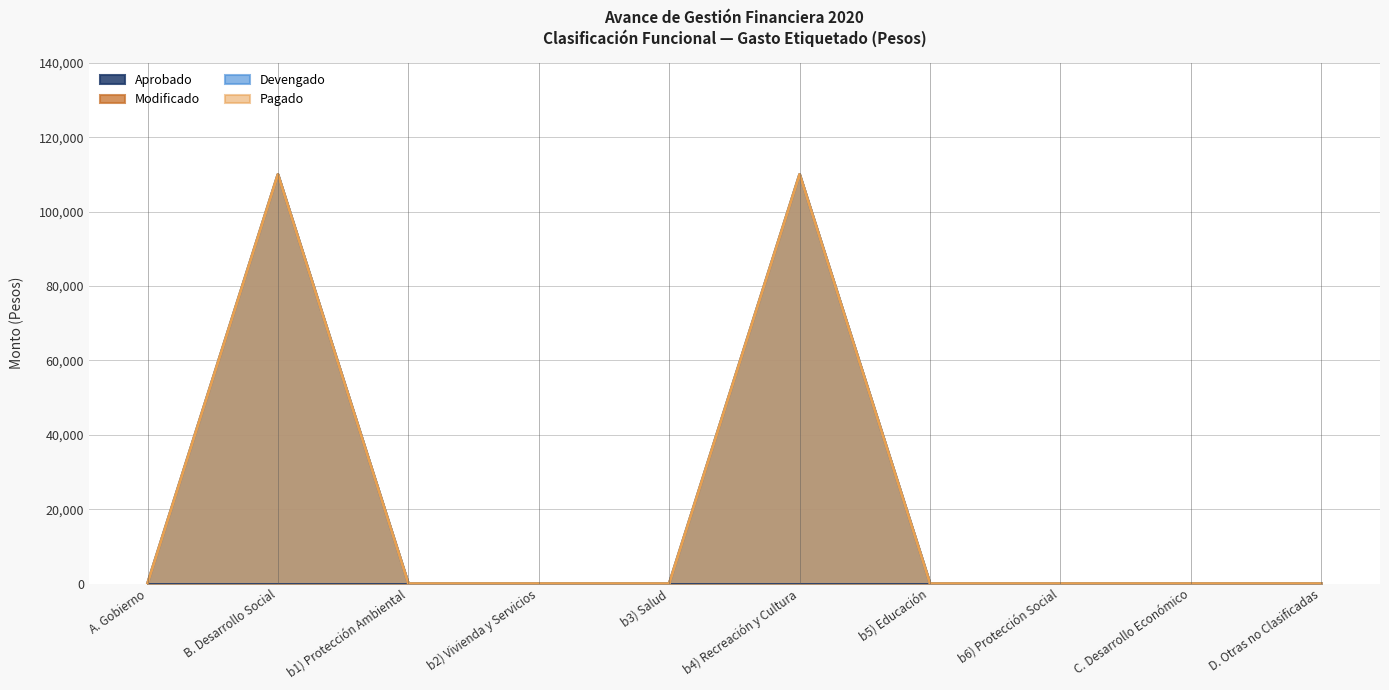

Does the chart display data point markers on the line(s)?

No